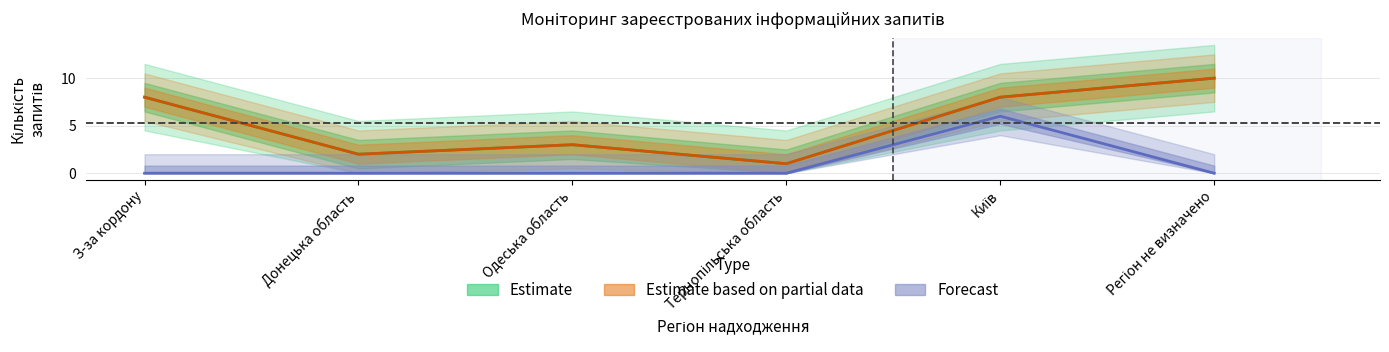

True or false: Журналістські запити has a value of 0 at Одеська область.

True